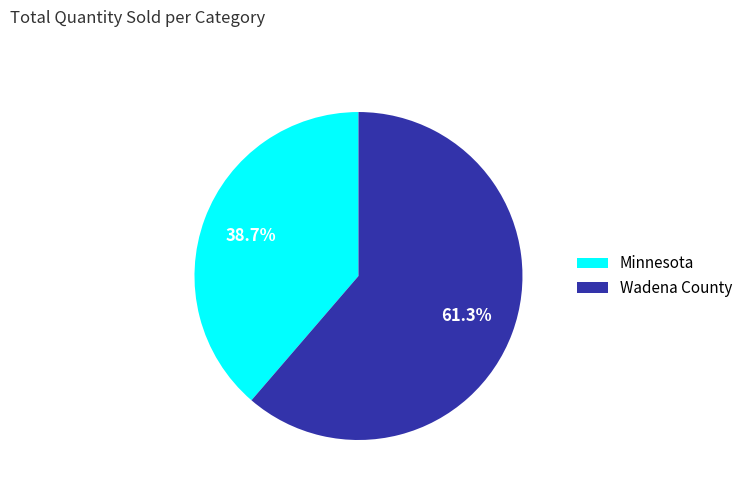

True or false: Minnesota accounts for 39% of the total.

True